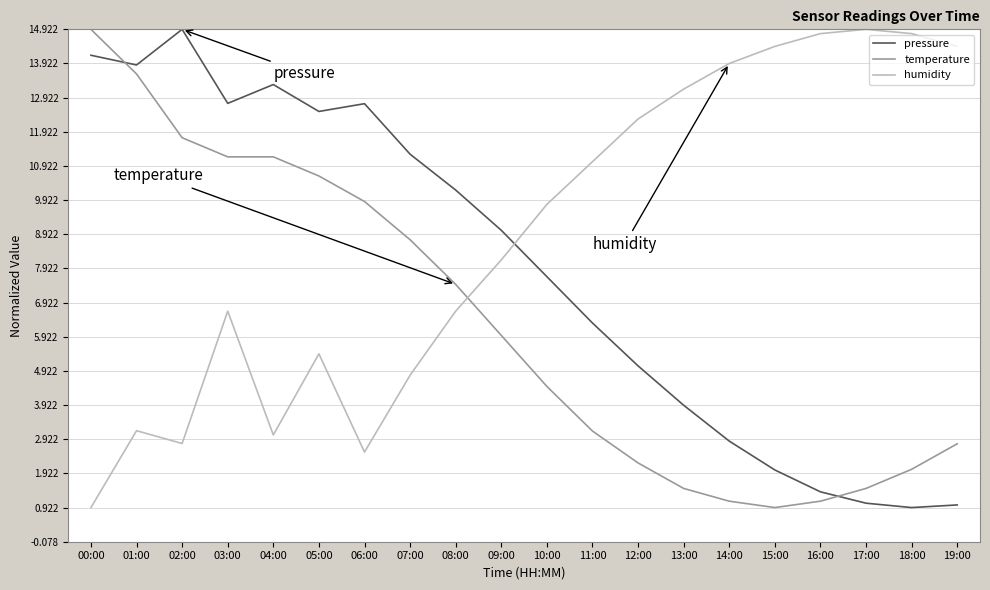

How many times do humidity and pressure cross each other?

1